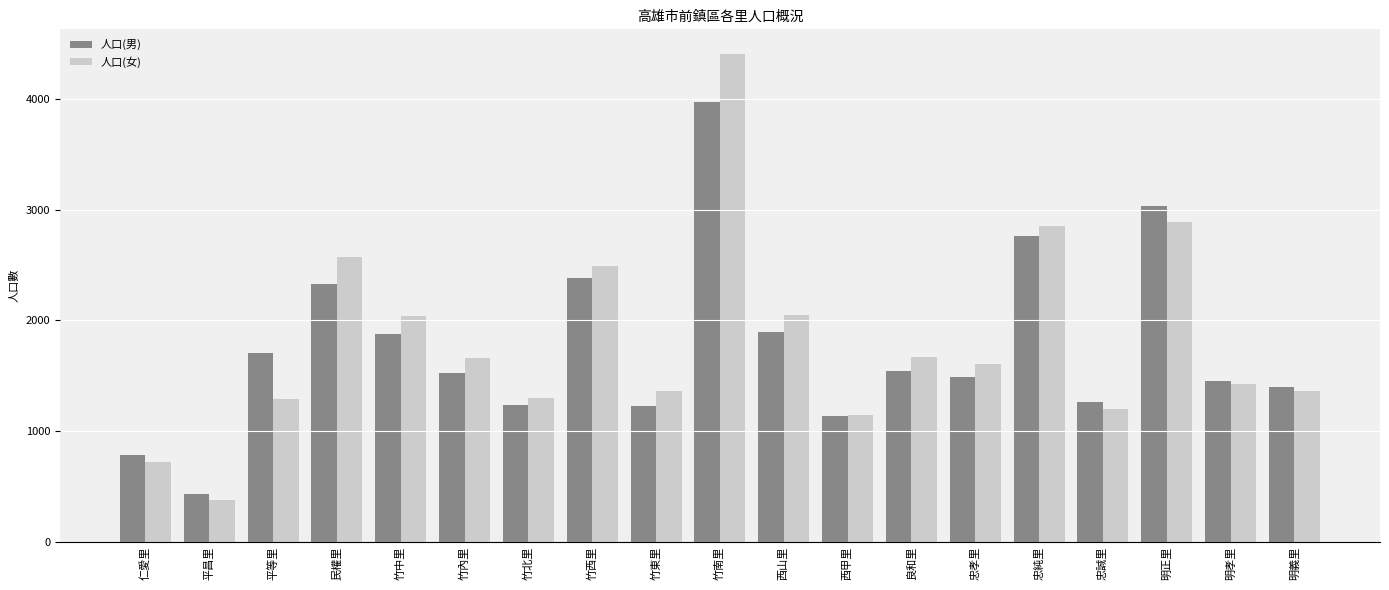

What is the value of the 人口(女) bar at the 7th from the left?

1295